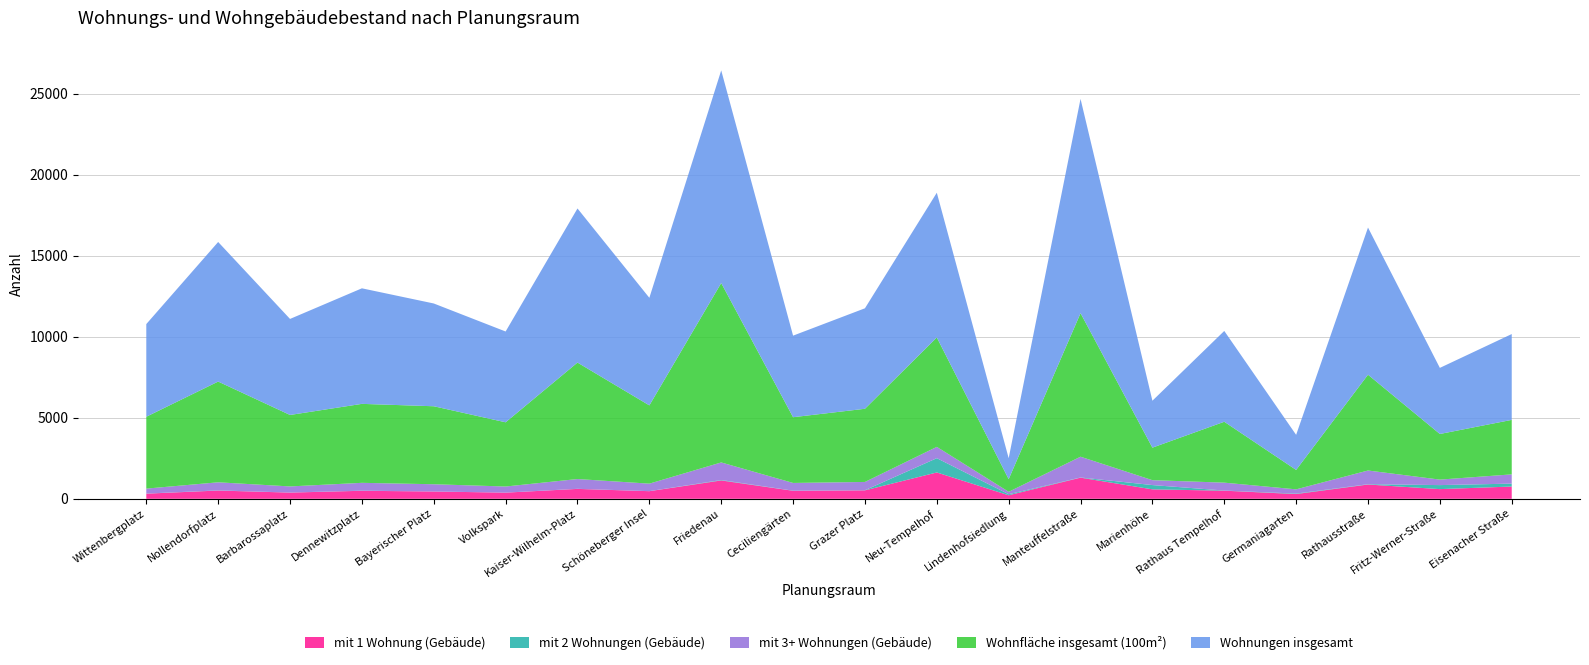

The mit 1 Wohnung (Gebäude) series shows 1305 at Manteuffelstraße. True or false?

True